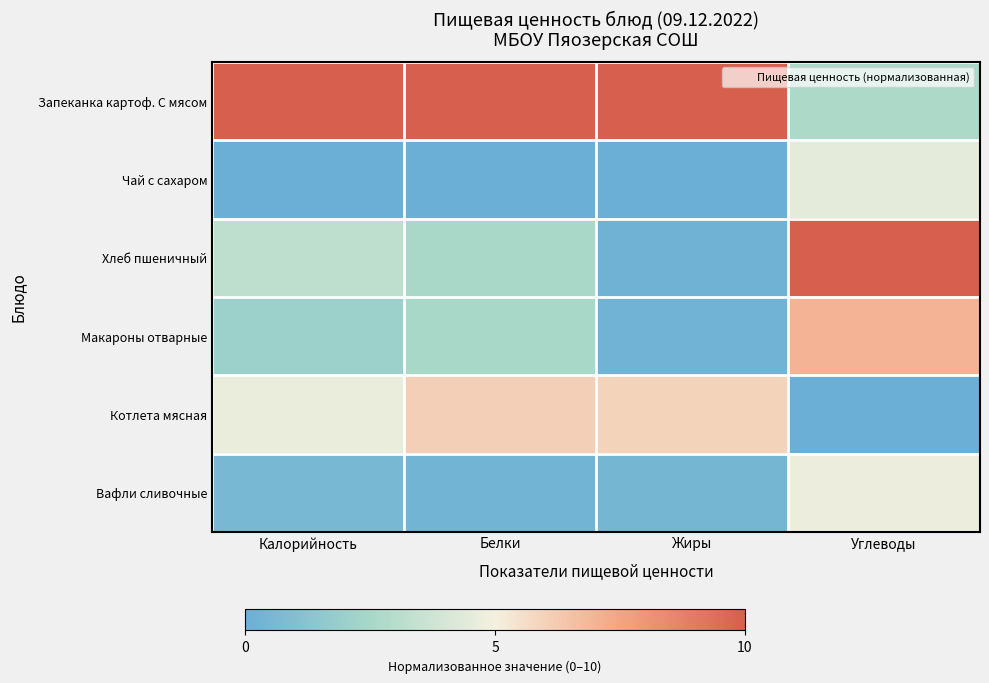

Count the number of data series in this chart.

6